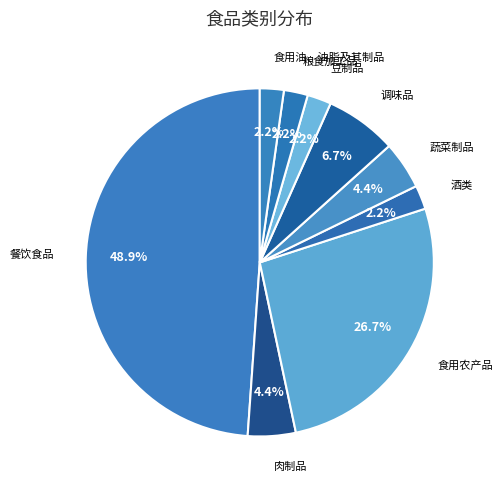

How many slices are in this pie chart?

9